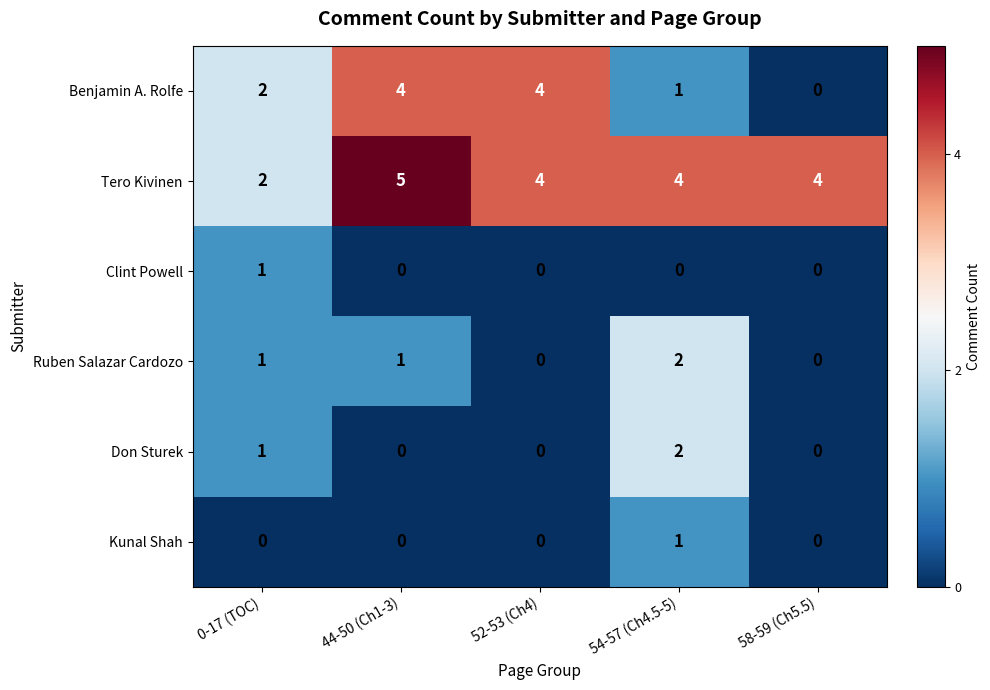

Reading left to right, extract all data points from this chart.

Benjamin A. Rolfe: 2	4	4	1	0
Tero Kivinen: 2	5	4	4	4
Clint Powell: 1	0	0	0	0
Ruben Salazar Cardozo: 1	1	0	2	0
Don Sturek: 1	0	0	2	0
Kunal Shah: 0	0	0	1	0